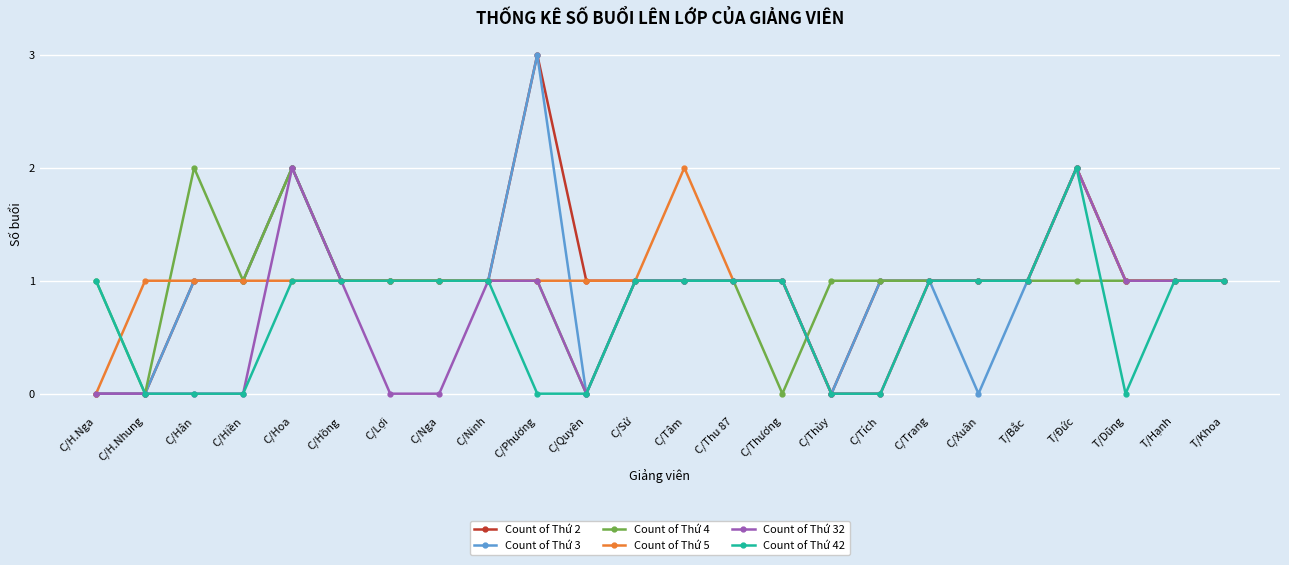

True or false: Count of Thứ 3 has more than 2 points higher than both neighbors.

True